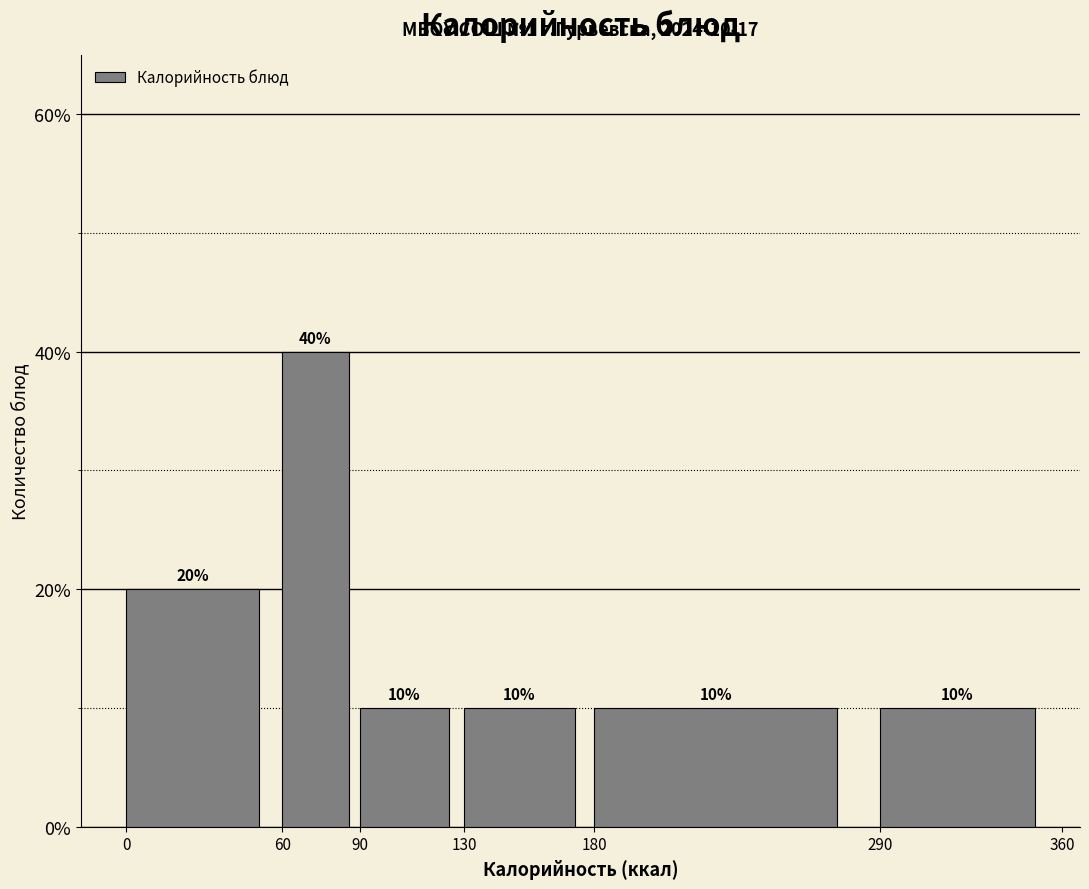

Reading left to right, list every bar in this chart as the range it spans on the x-axis followed by its height.

0 to 60: 20
60 to 90: 40
90 to 130: 10
130 to 180: 10
180 to 290: 10
290 to 360: 10